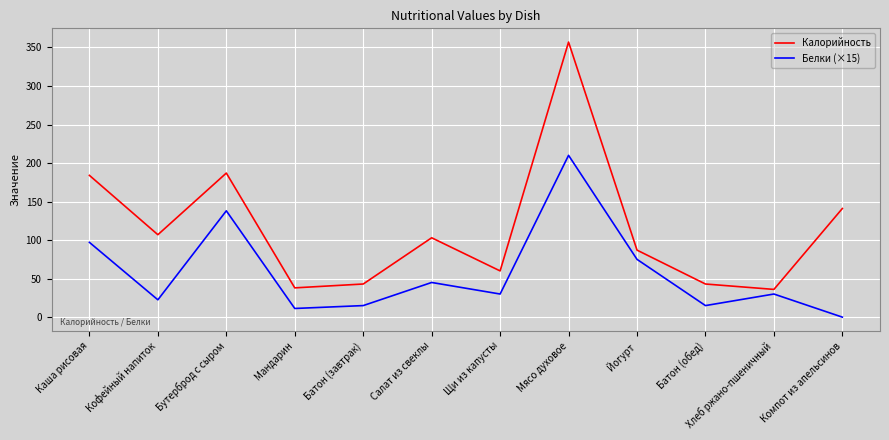

What is the maximum value for Белки (×15)?

210.0